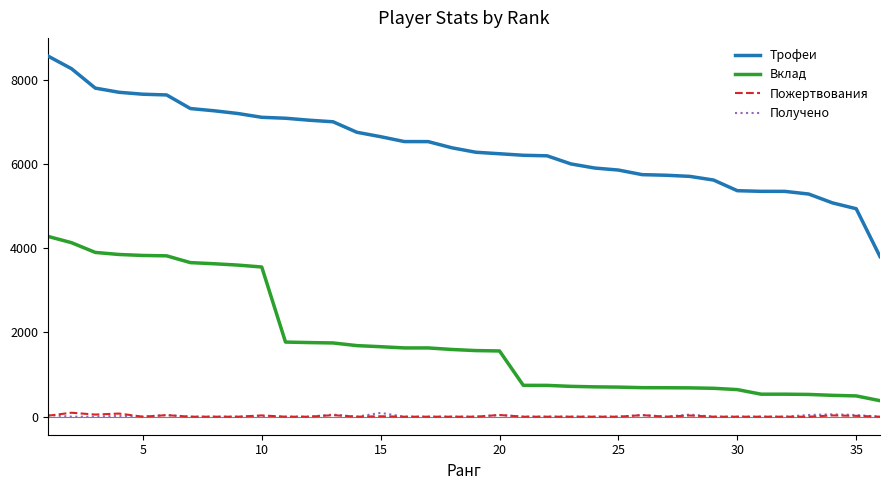

True or false: Пожертвования and Трофеи cross at least once.

False